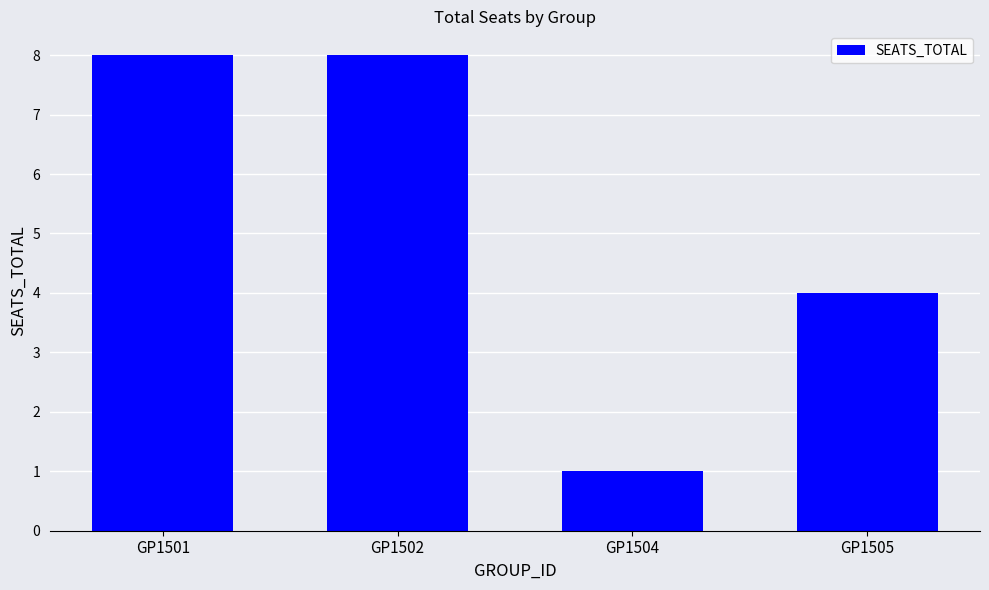

Which has a higher value, GP1501 or GP1505?

GP1501